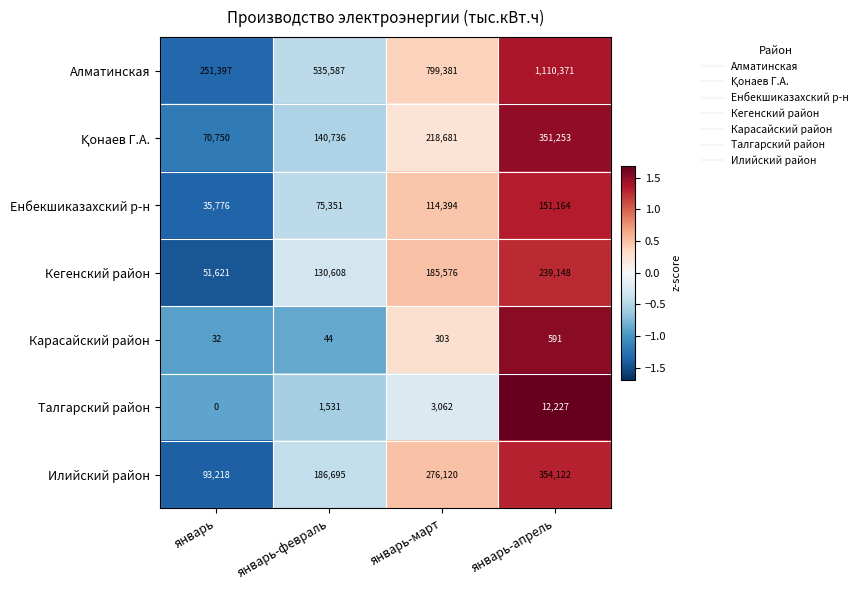

What is the total value across all series at январь-март?

1597517